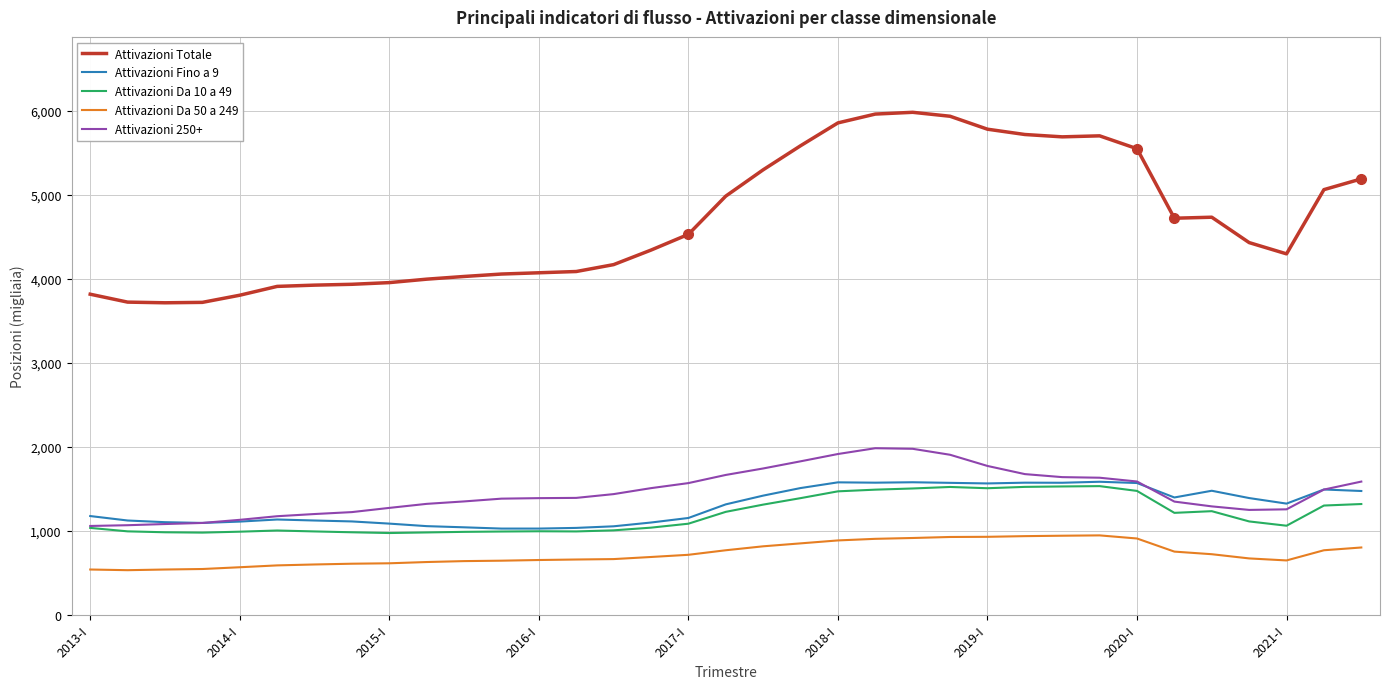

What is the highest value of the Attivazioni Da 10 a 49 series?

1534